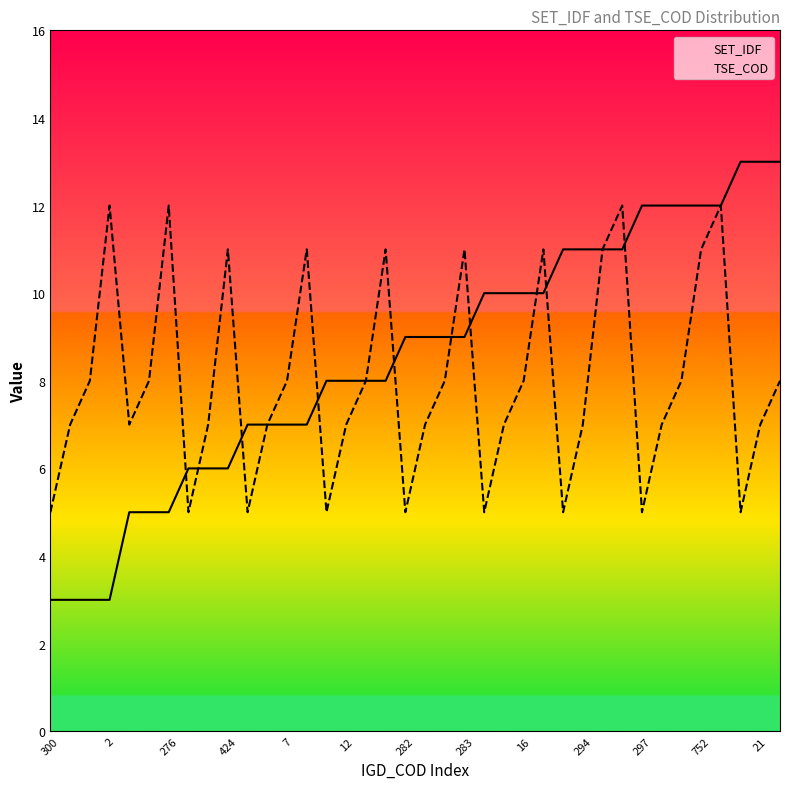

Is it true that TSE_COD equals 11 at 23?

False